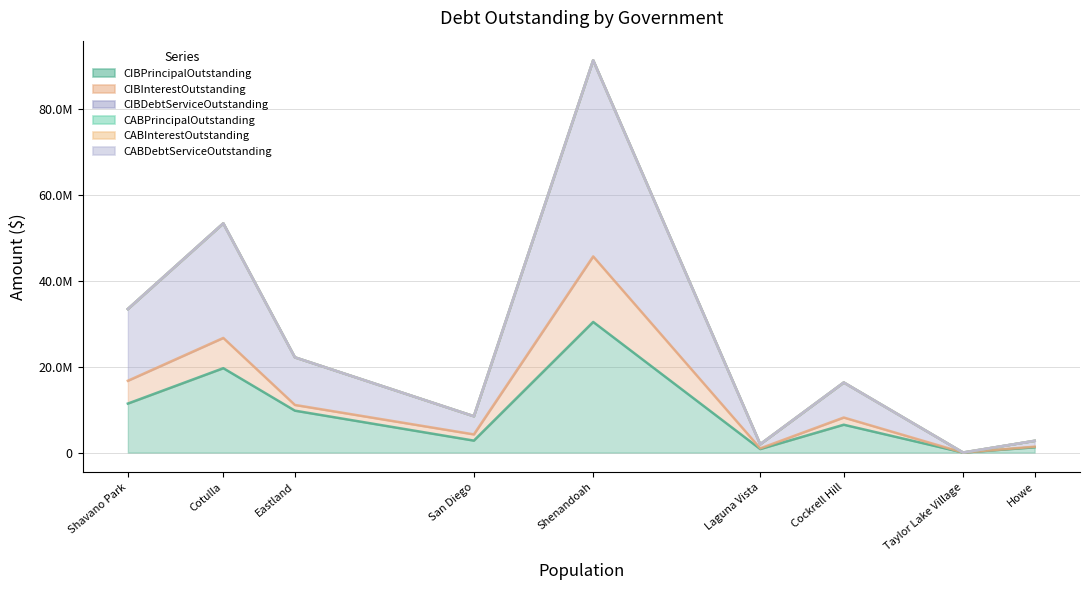

At which category is the sum across all series the highest?

Shenandoah